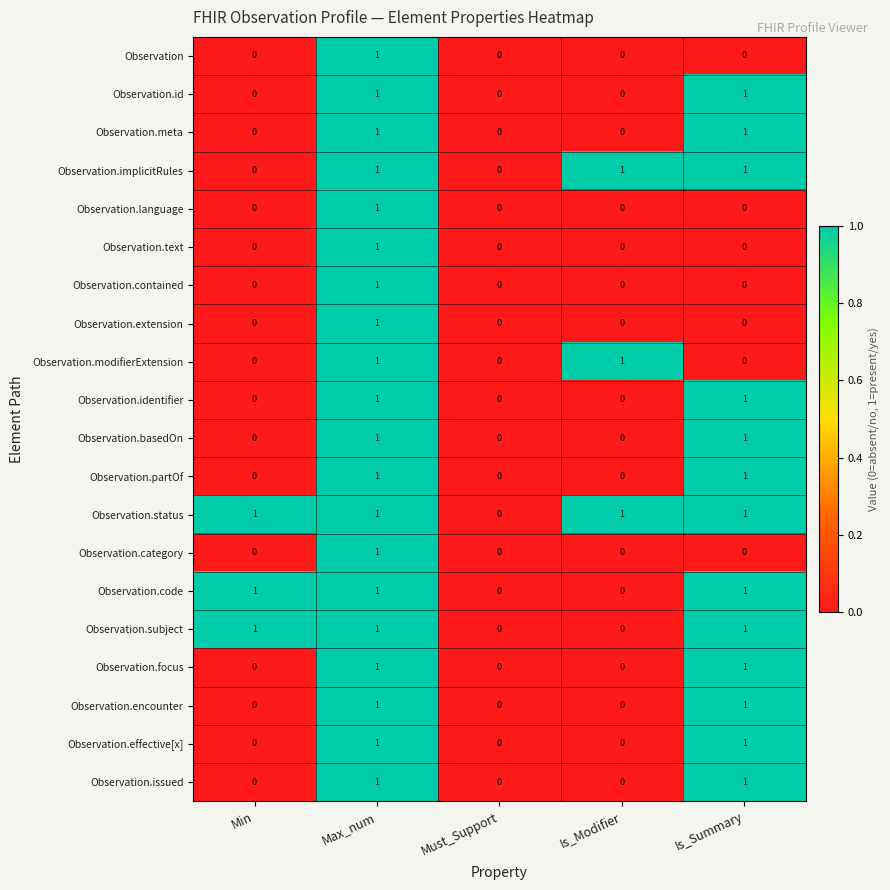

The value of Observation.basedOn at Min is -1. True or false?

False